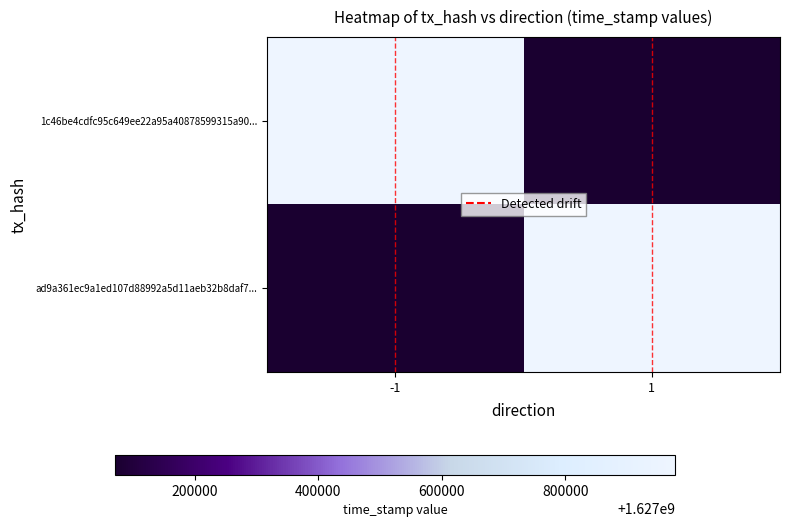

At which category is the sum across all series the highest?

1